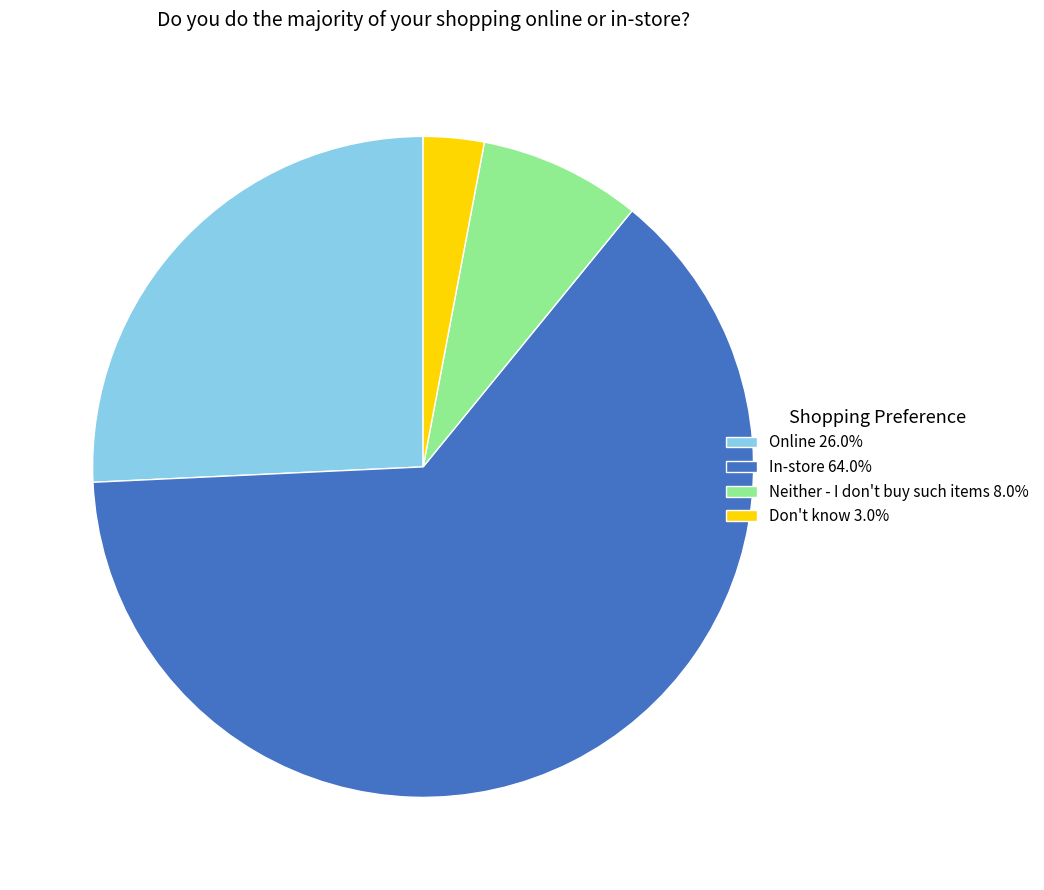

Do Online 26.0% and Neither - I don't buy such items 8.0% together represent more than half of the pie?

No